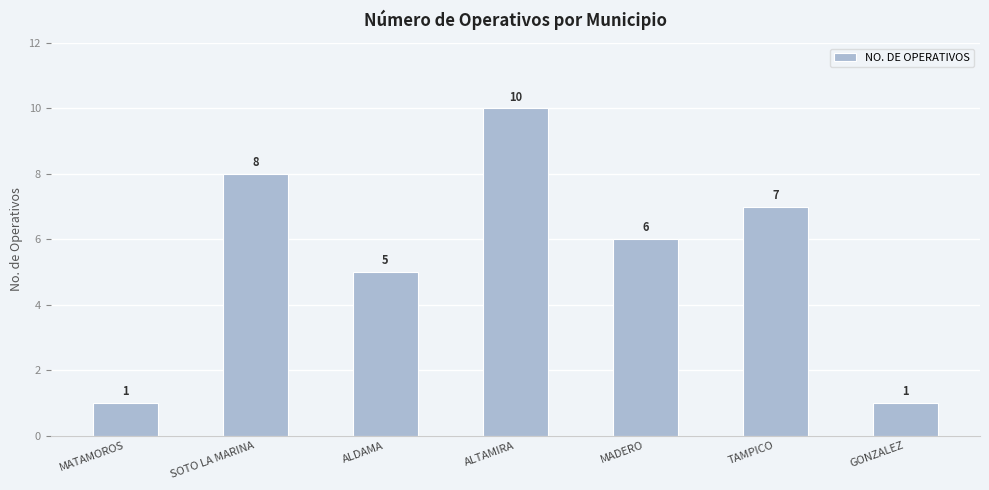

What is the difference between the values at MADERO and MATAMOROS?

5